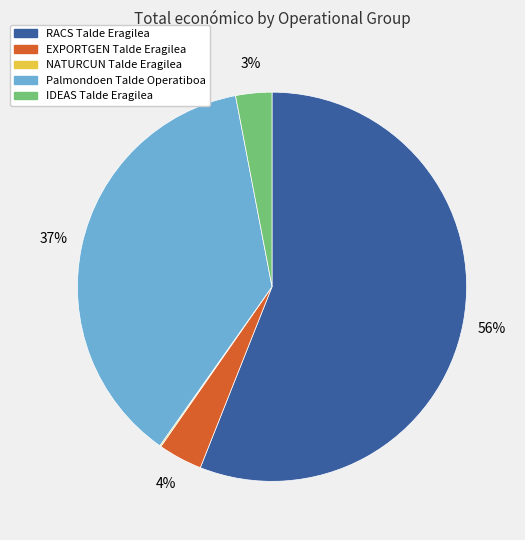

To the nearest percent, what is the combined percentage of RACS Talde Eragilea and EXPORTGEN Talde Eragilea?

60%